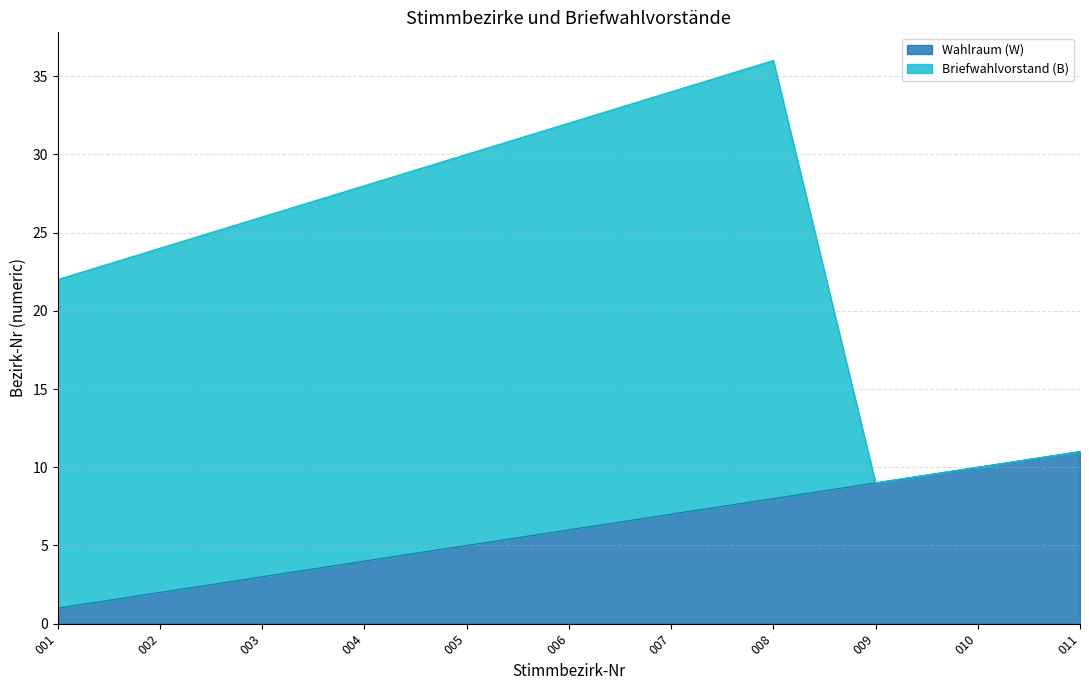

What is the sum of all values?

66